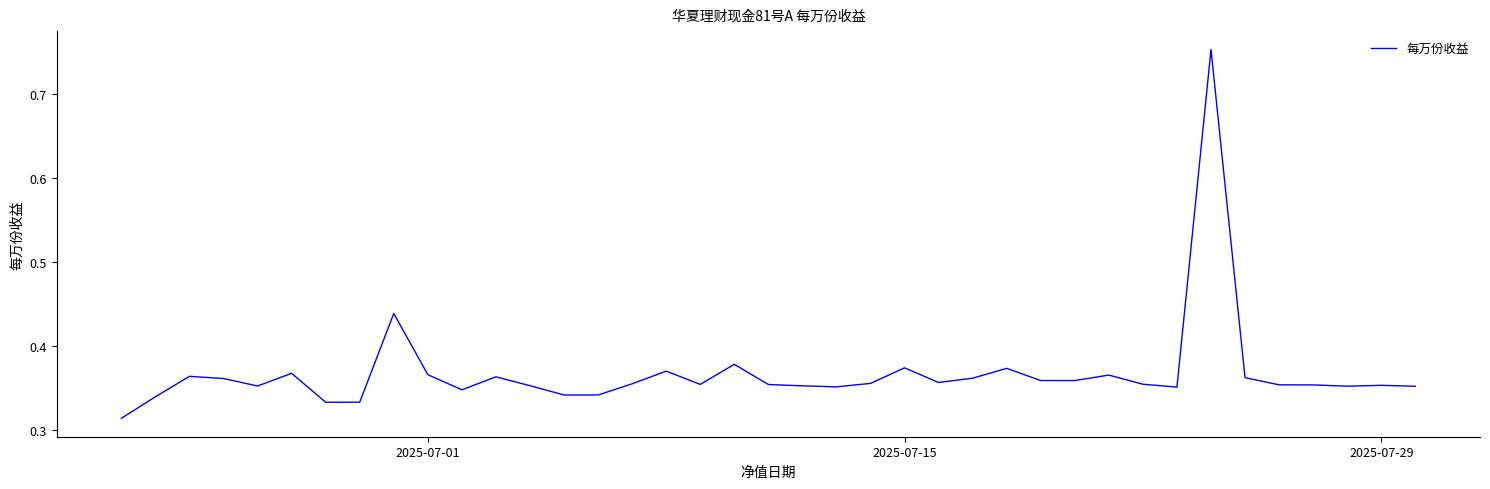

How many lines are shown in the chart?

1